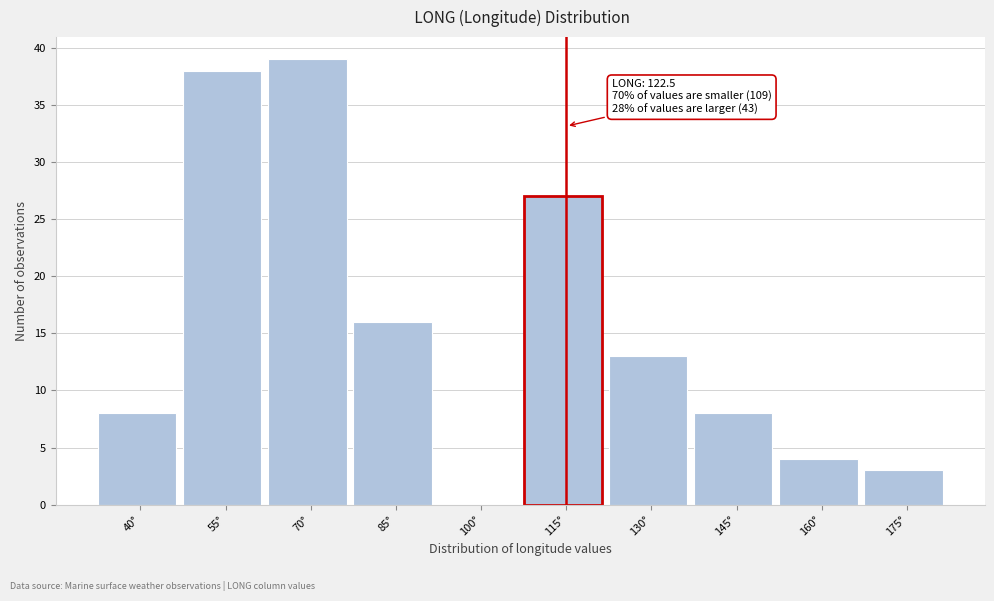

Reading left to right, extract all data points from this chart.

40°=8	55°=38	70°=39	85°=16	100°=0	115°=27	130°=13	145°=8	160°=4	175°=3